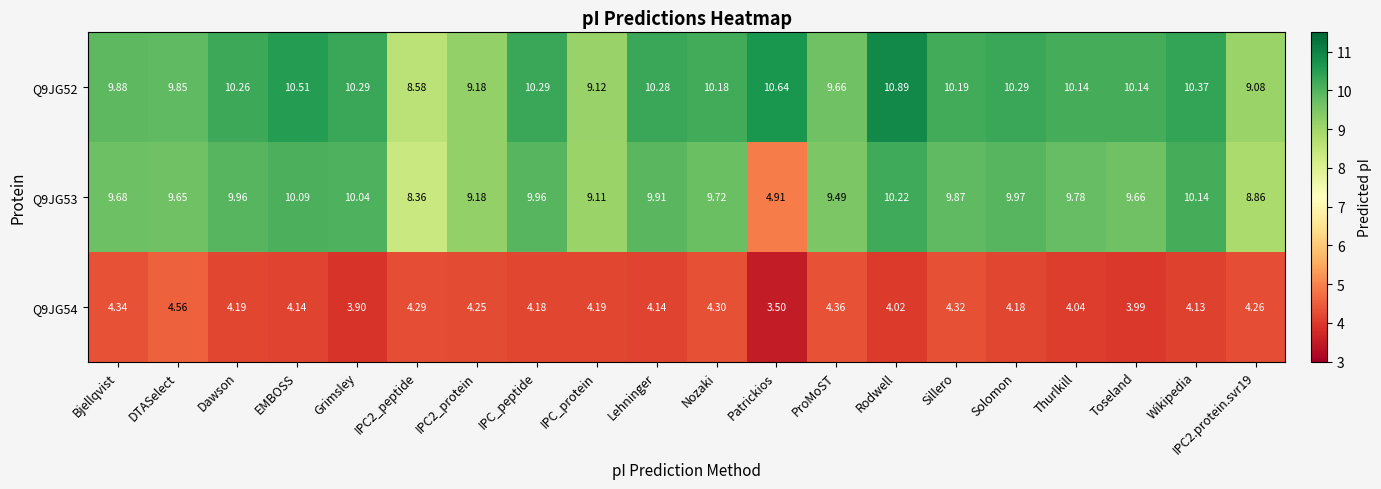

At how many categories does at least one series exceed 8?

20